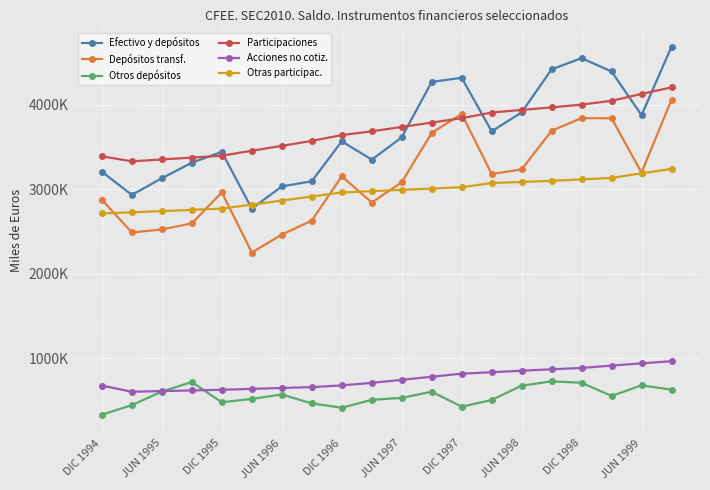

Reading left to right, transcribe all the data shown in this chart.

Efectivo y depósitos: 3207631	2934216	3131300	3315471	3442734	2770825	3034420	3095310	3568671	3351464	3614607	4271547	4320387	3686687	3910933	4419806	4553100	4394877	3877902	4688031
Depósitos transf.: 2875403	2488883	2525391	2596666	2964231	2251729	2463794	2629577	3154120	2843942	3083505	3667414	3893275	3181231	3235678	3693288	3842793	3840995	3198618	4060291
Otros depósitos: 332228	445333	605909	718806	478503	519096	570626	465734	414551	507522	531101	604133	427112	505456	675255	726518	710306	553882	679284	627740
Participaciones: 3390278	3331497	3353532	3375793	3398047	3456540	3514685	3573466	3641649	3686864	3738225	3790178	3842137	3908890	3939966	3970215	4002774	4048197	4129451	4206730
Acciones no cotiz.: 676423	603506	611248	619059	626863	637649	648086	658635	678586	708621	744634	781069	817511	834683	852652	869650	884942	913243	939562	965149
Otras participac.: 2713855	2727991	2742284	2756734	2771184	2818892	2866599	2914831	2963063	2978243	2993592	3009109	3024626	3074207	3087314	3100565	3117832	3134954	3189888	3241581